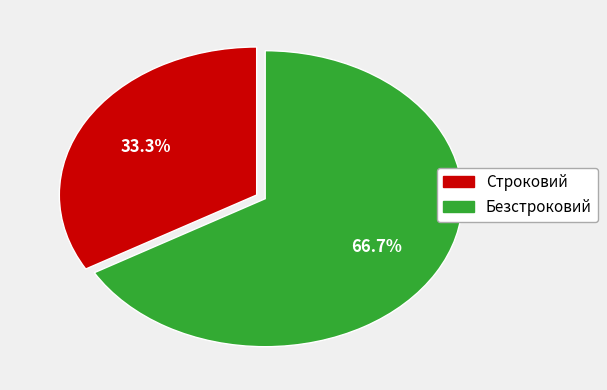

How much of the chart is everything except Строковий?

66.7%